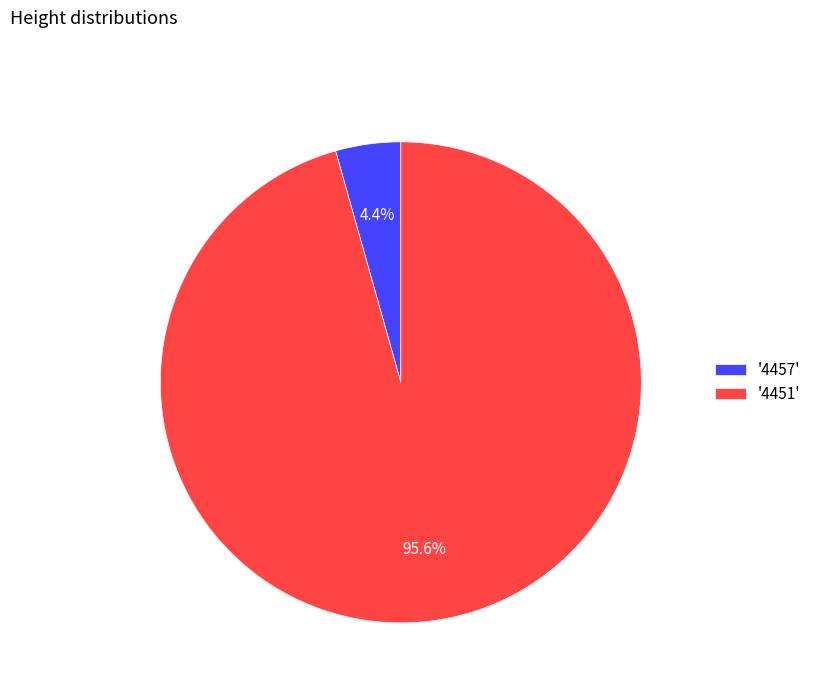

Is '4457' the majority of the pie?

No